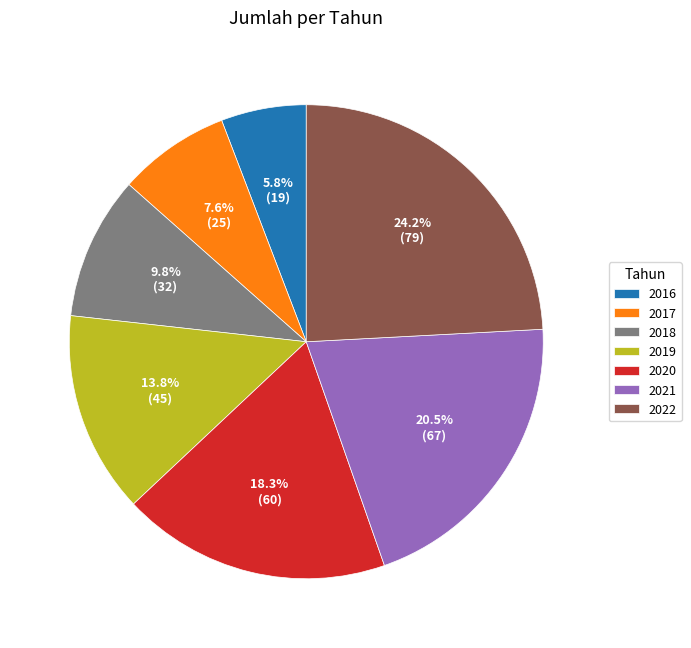

Combined, do 2020 and 2019 account for over 50%?

No